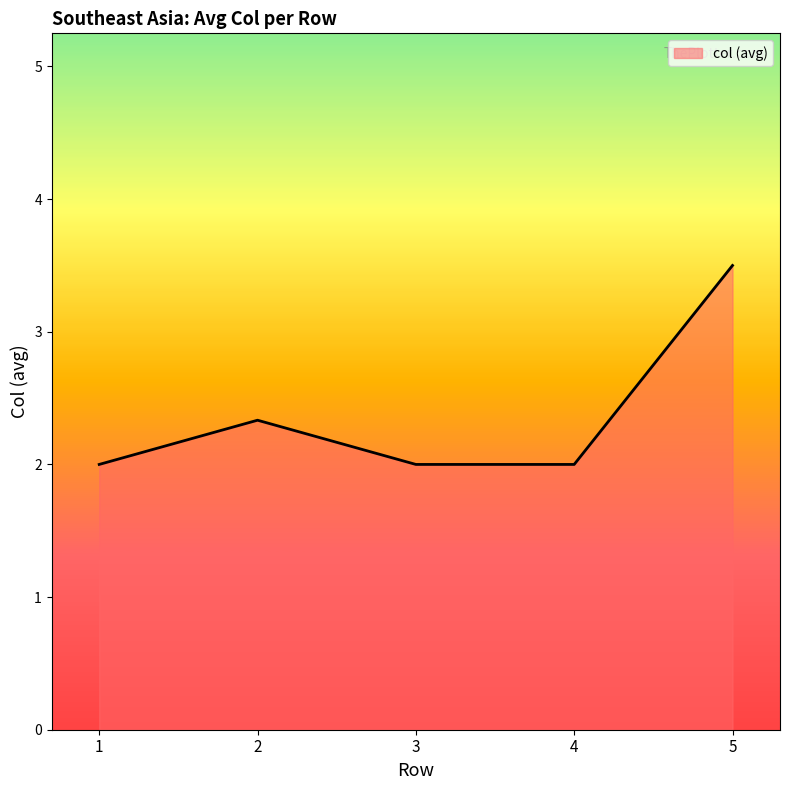

True or false: the data has more than 1 interior local peaks.

False